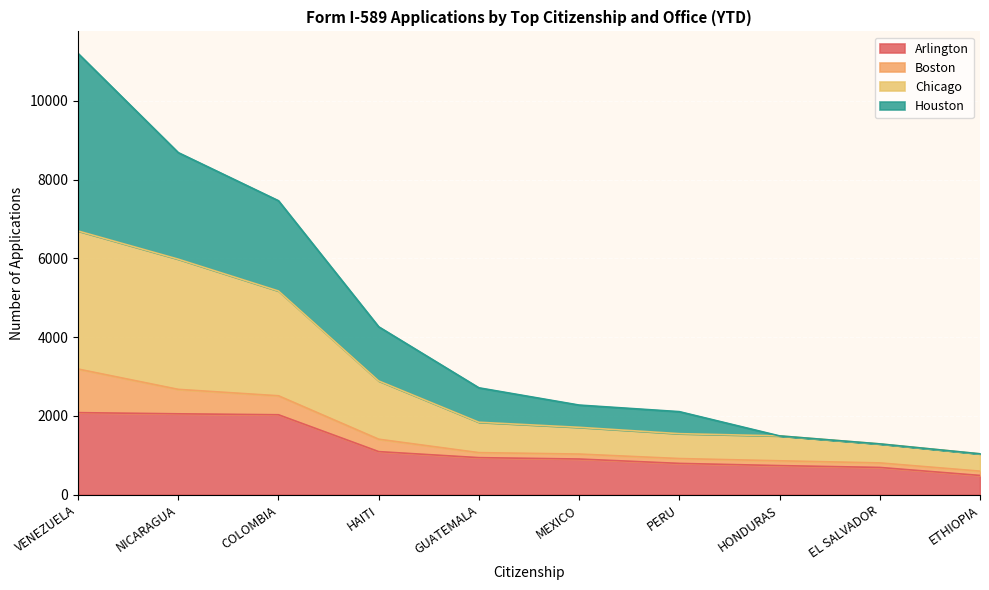

What is the lowest value of the Arlington series?

487